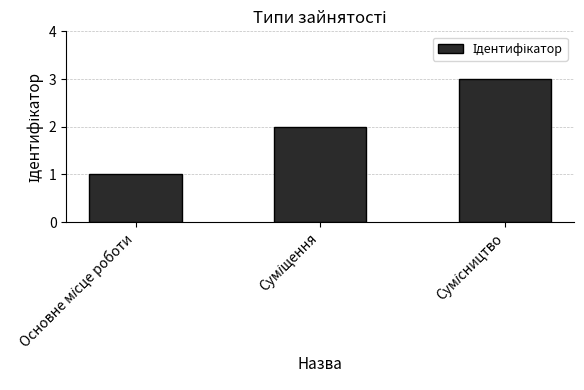

What is the sum of all values?

6